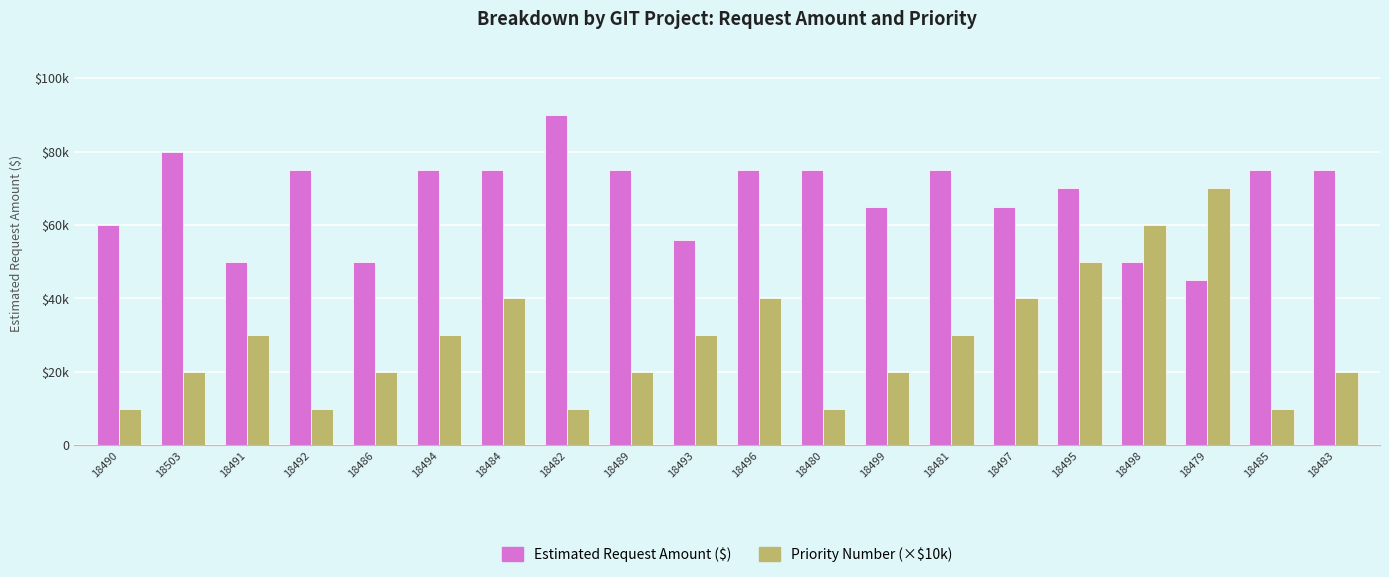

List the labels in order of Priority Number (×$10k) value, largest first.

18479, 18498, 18495, 18484, 18496, 18497, 18491, 18494, 18493, 18481, 18503, 18486, 18489, 18499, 18483, 18490, 18492, 18482, 18480, 18485